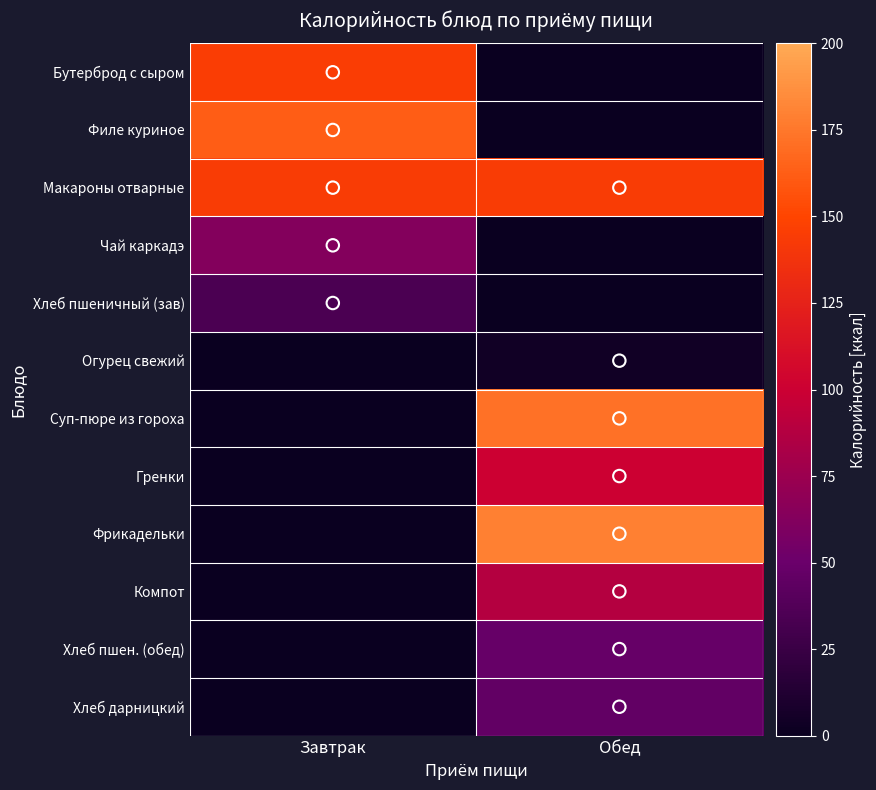

At Обед, list the series in order from smallest to largest.

Бутерброд с сыром, Филе куриное, Чай каркадэ, Хлеб пшеничный (зав), Огурец свежий, Хлеб дарницкий, Хлеб пшен. (обед), Компот, Гренки, Макароны отварные, Суп-пюре из гороха, Фрикадельки